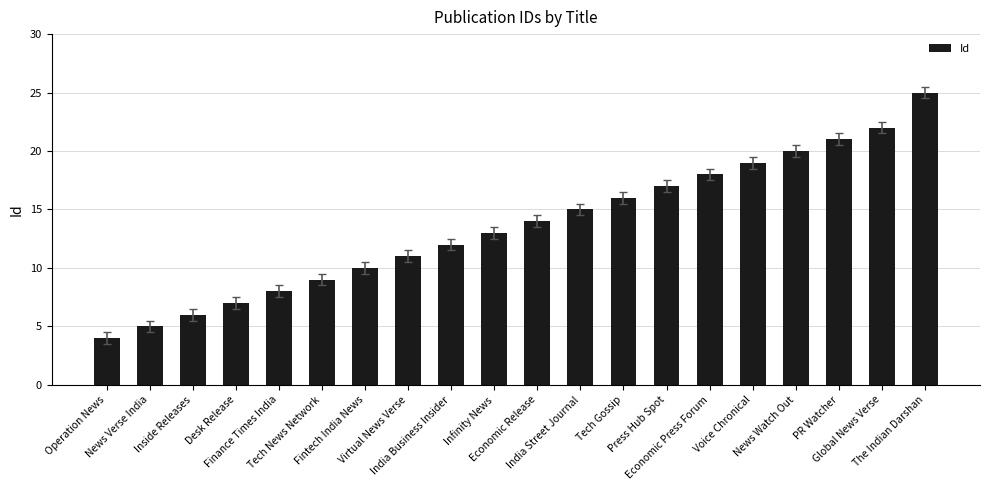

Between Tech Gossip and Operation News, which is larger?

Tech Gossip